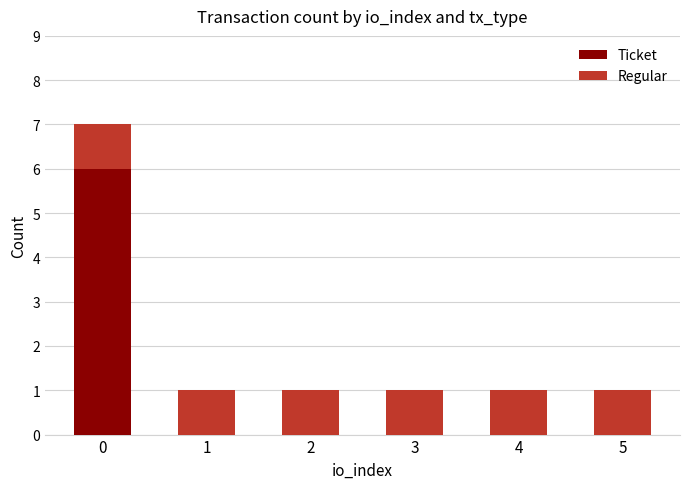

True or false: Ticket has a value of 3 at 1.

False